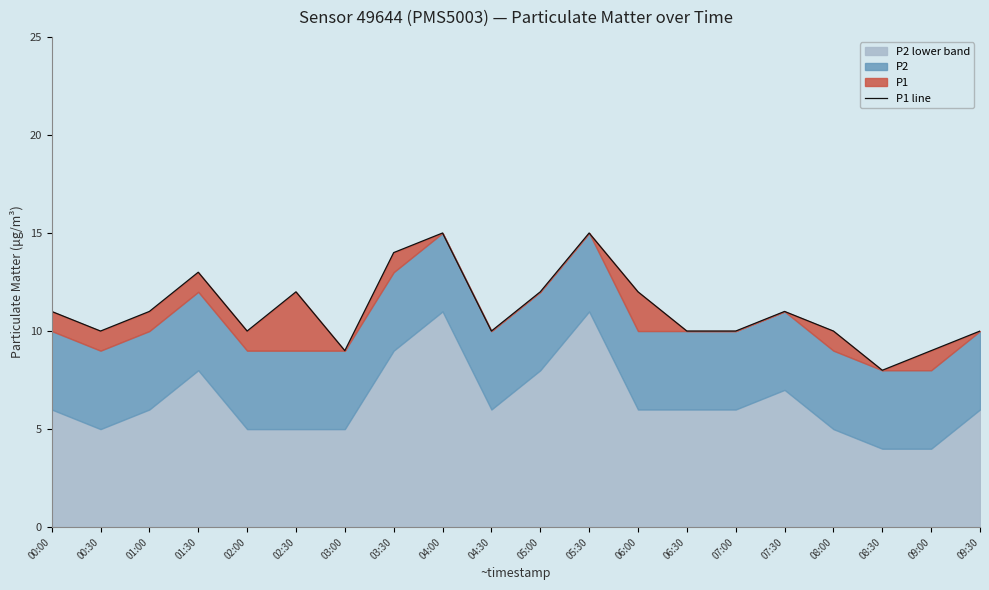

Which label corresponds to the smallest value in the chart?

08:30